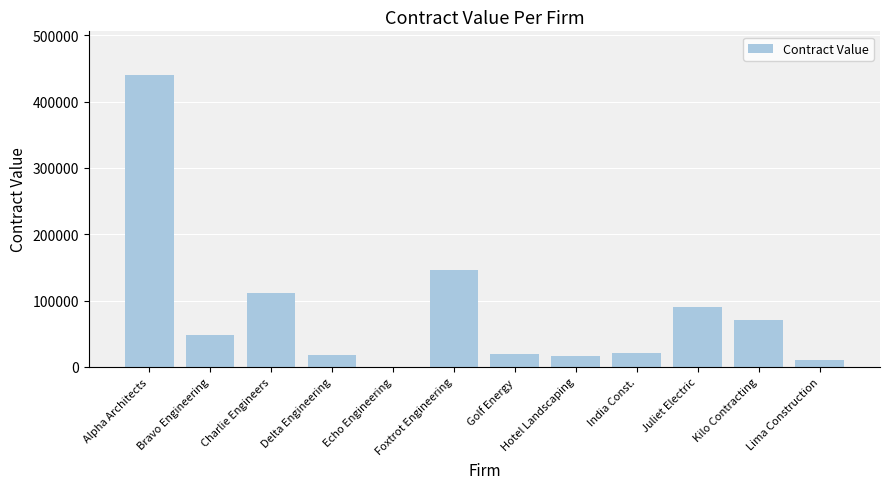

What is the ratio of the value at Juliet Electric to the value at Bravo Engineering?

1.9